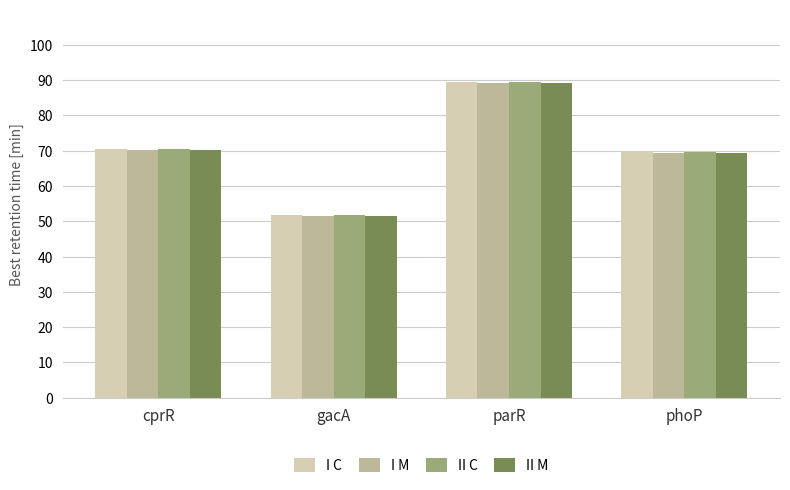

Read the II C value at phoP.

69.6